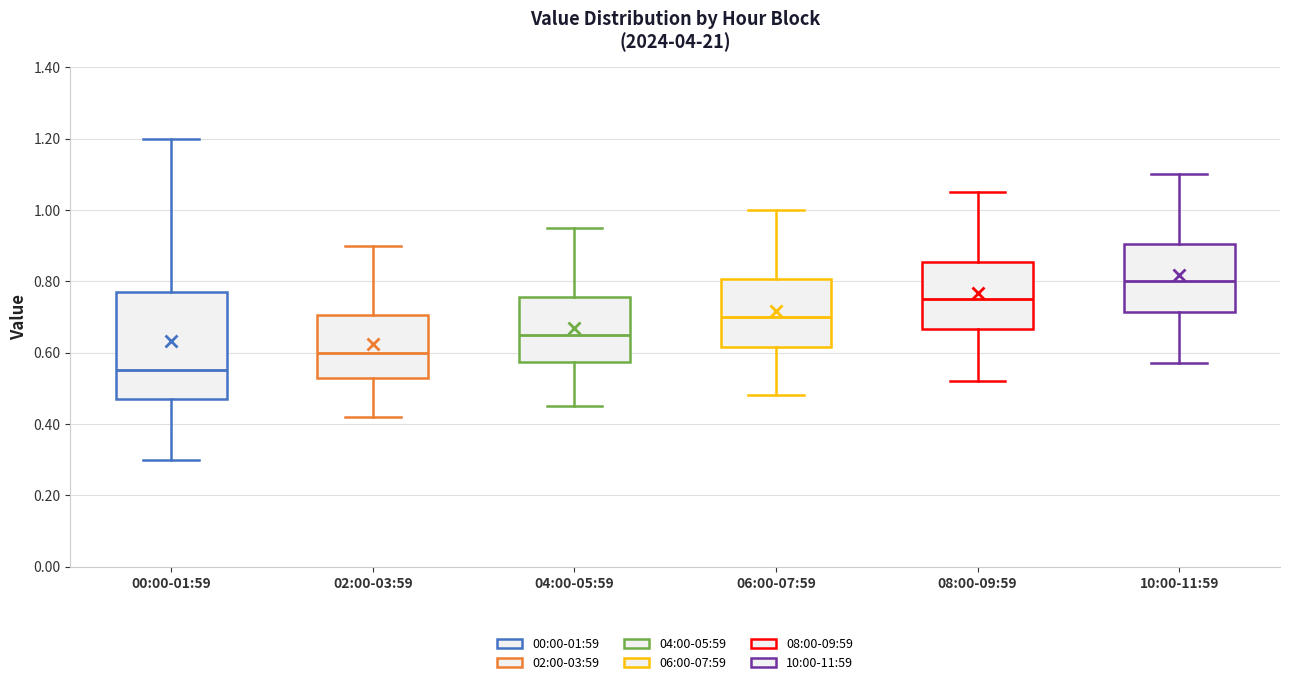

Comparing the boxes themselves (not the whiskers), which one is the tallest?

00:00-01:59